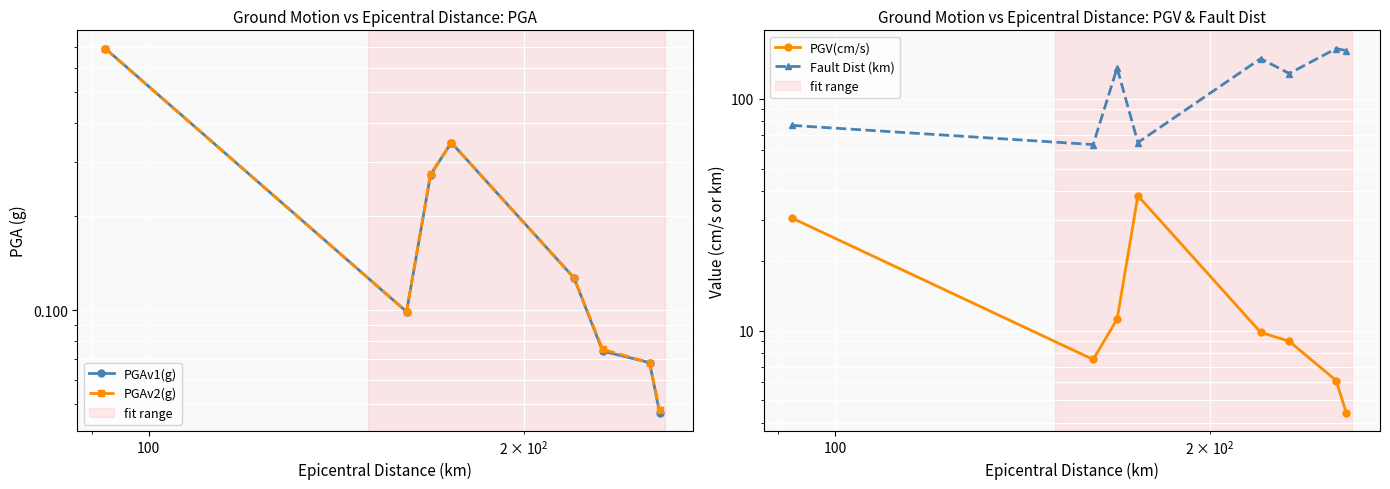

At how many categories does at least one series exceed 91?

5